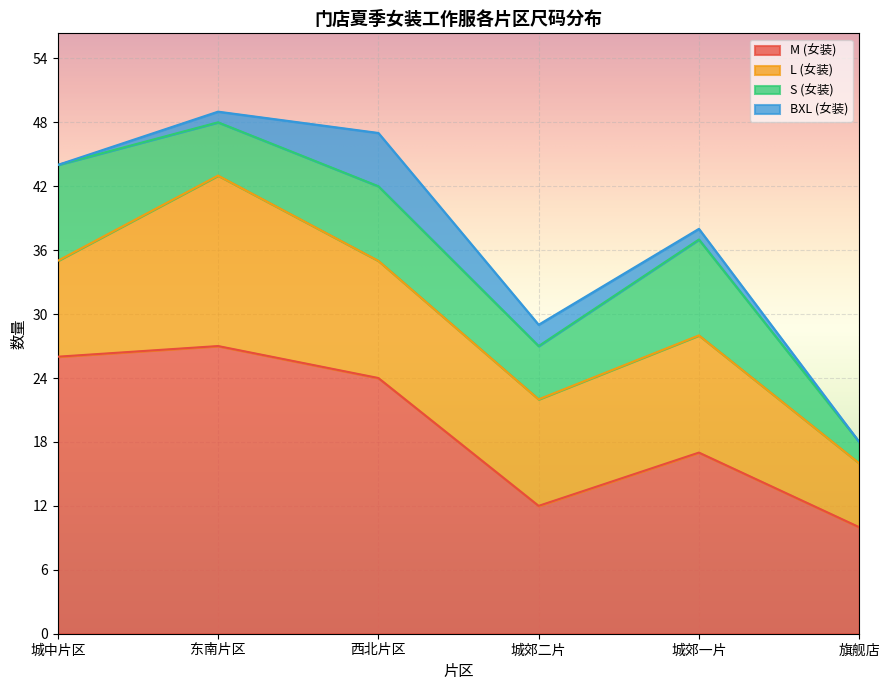

At which category does S (女装) reach its first local valley?

东南片区